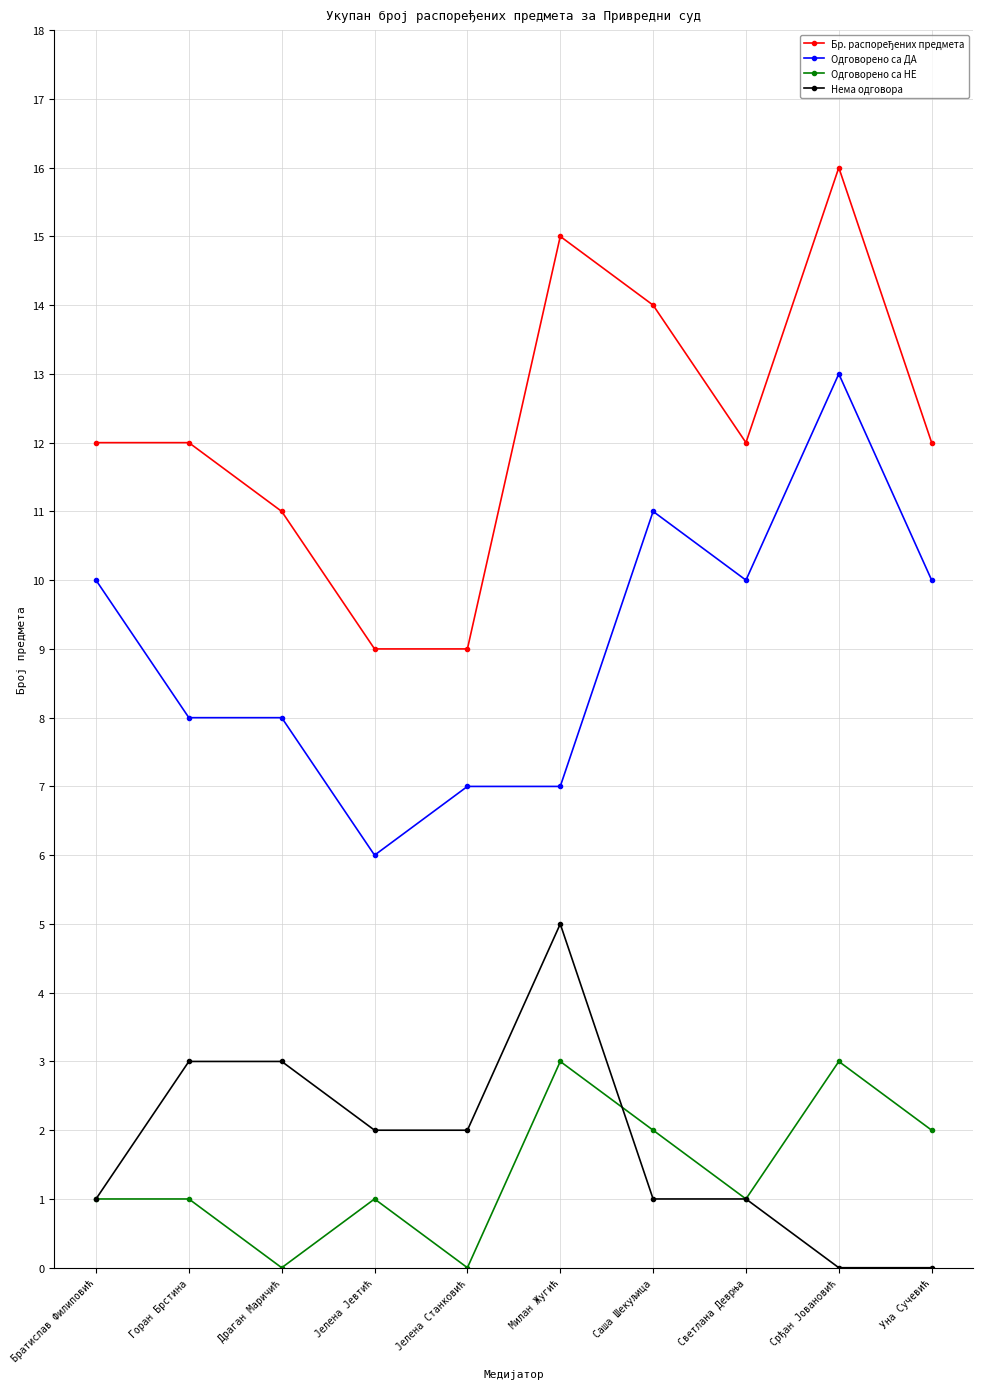

What is the difference between the maximum and second lowest values in the Одговорено са НЕ series?

3